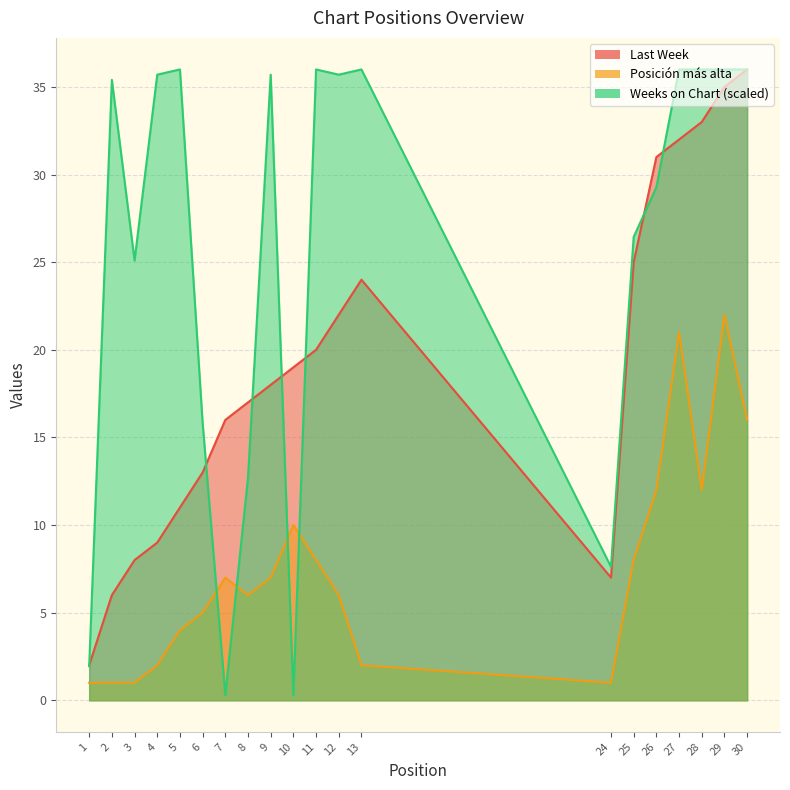

What is the sum of all Weeks on Chart values?

514.0